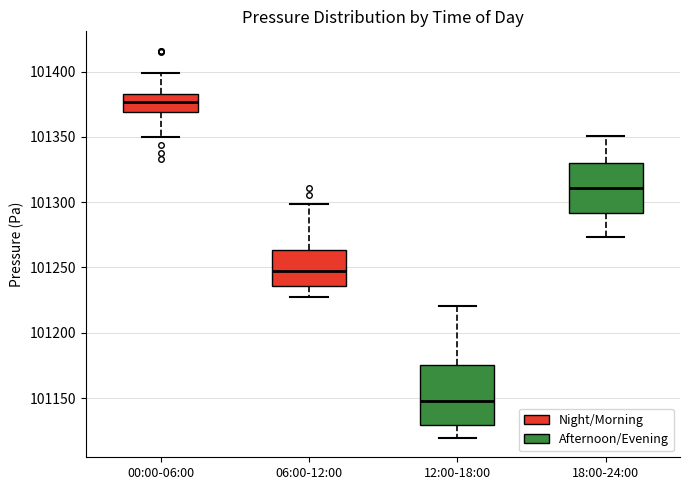

Reading left to right, read every box against the y-axis: the position of its median line, the range the box covers, and the ends of its whiskers. The values are not printed on the chart, so give them approximately, as read against the axis.

00:00-06:00: median 101375, box 101370 to 101385, whiskers 101350 to 101400
06:00-12:00: median 101245, box 101235 to 101265, whiskers 101230 to 101300
12:00-18:00: median 101150, box 101130 to 101175, whiskers 101120 to 101220
18:00-24:00: median 101310, box 101290 to 101330, whiskers 101275 to 101350